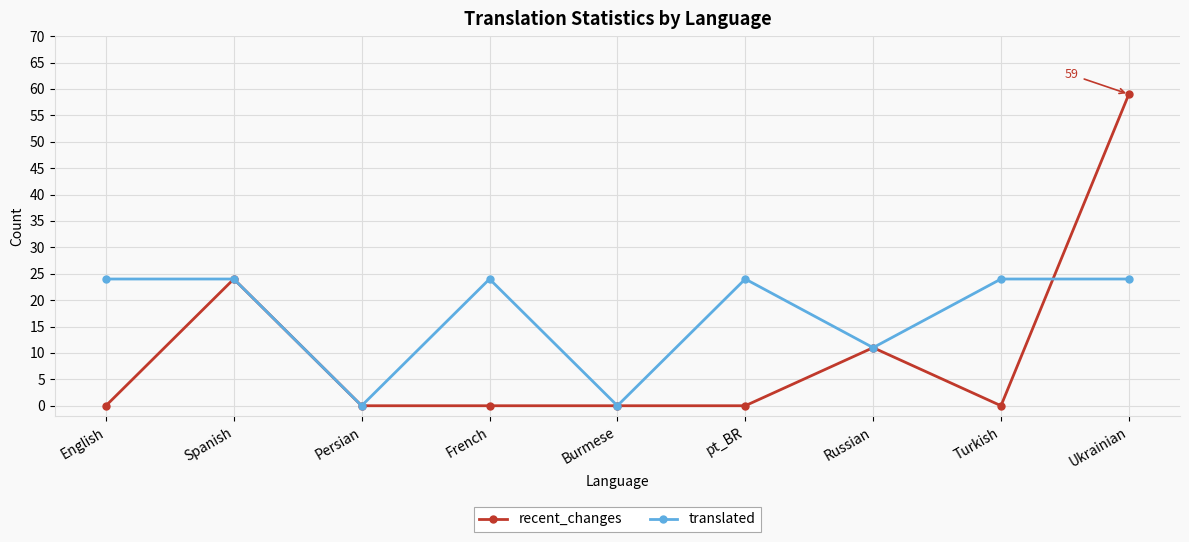

What position from the right is English?

9